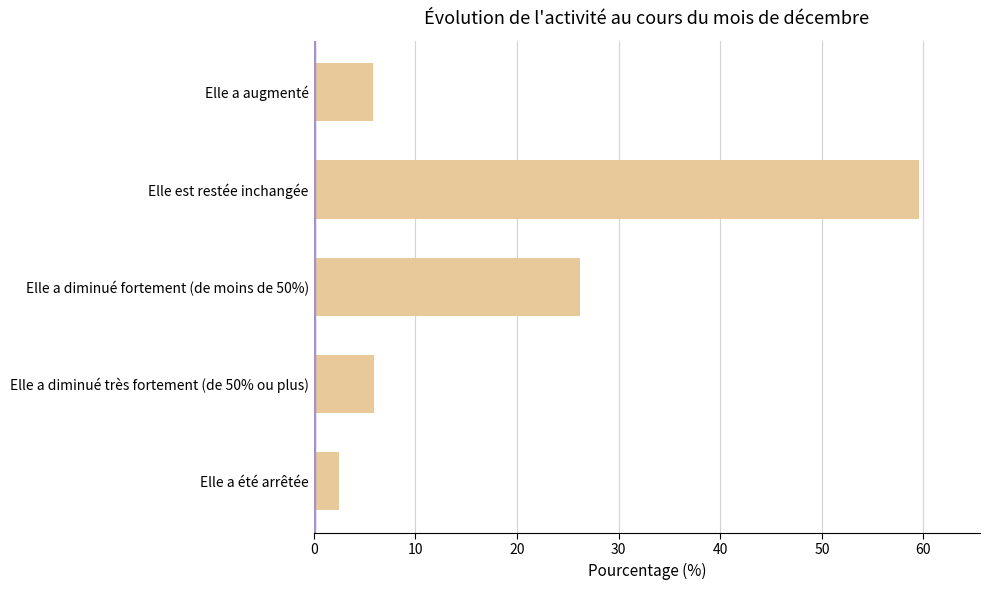

What is the greatest value displayed?

59.6